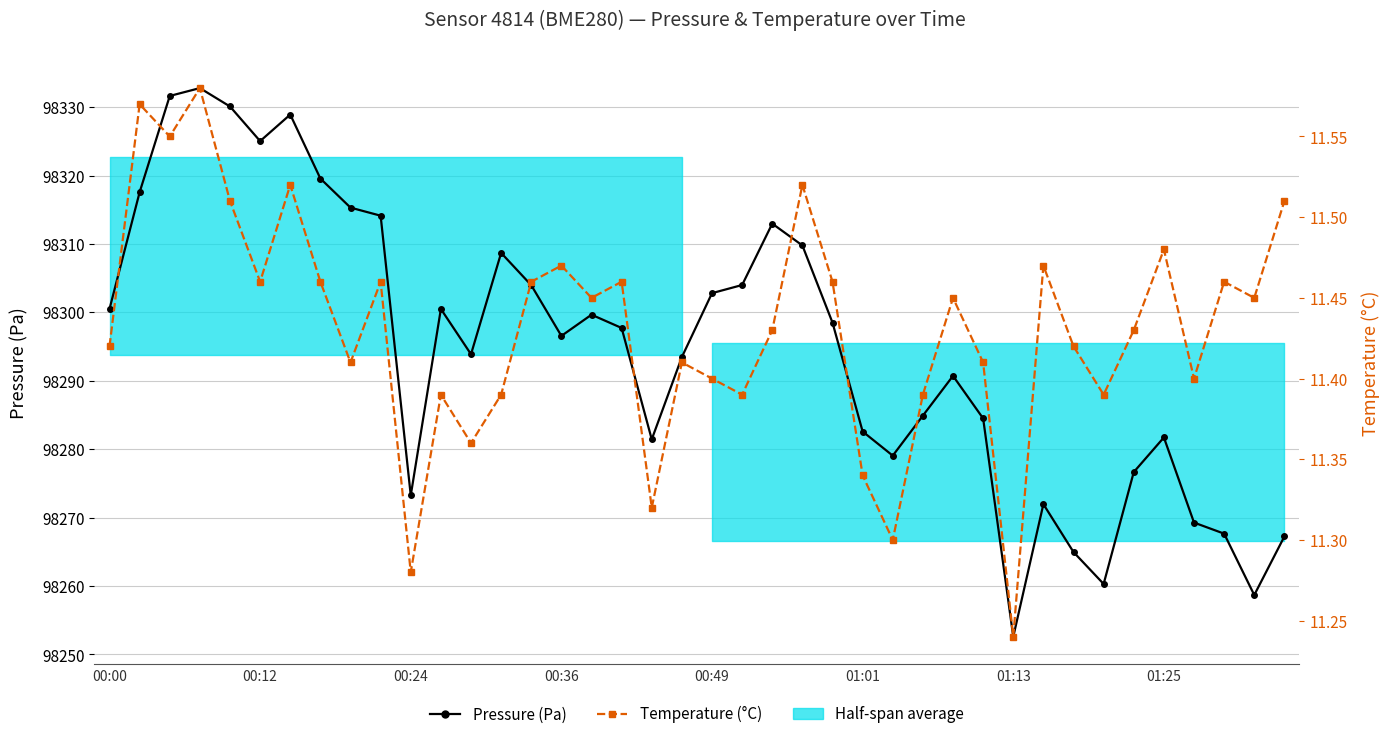

Is it true that Pressure (Pa) equals 175717.0 at 26?

False